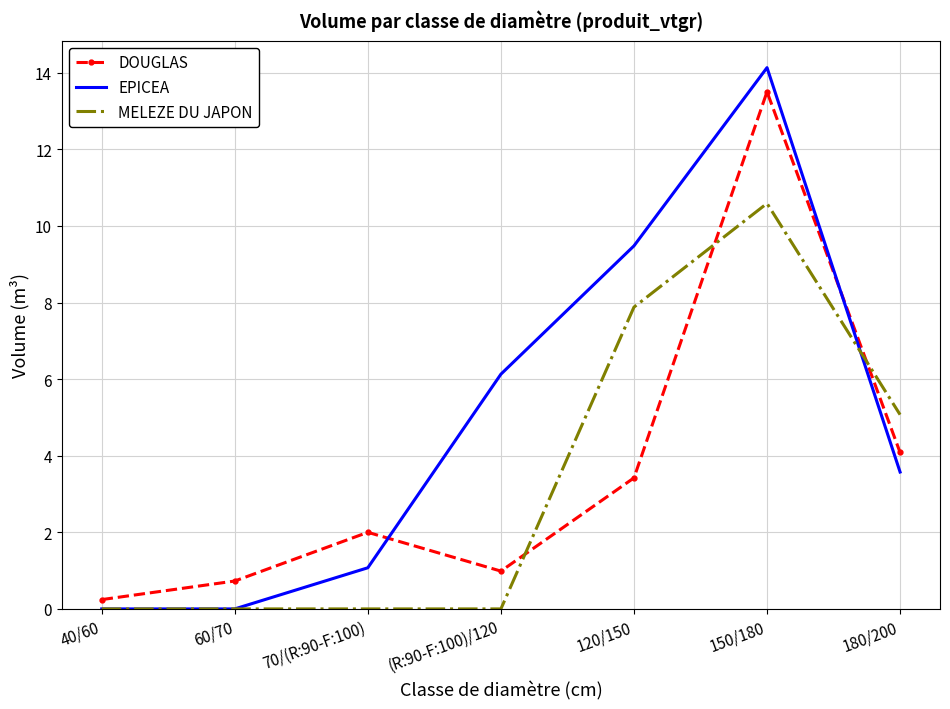

What is the maximum value for MELEZE DU JAPON?

10.6